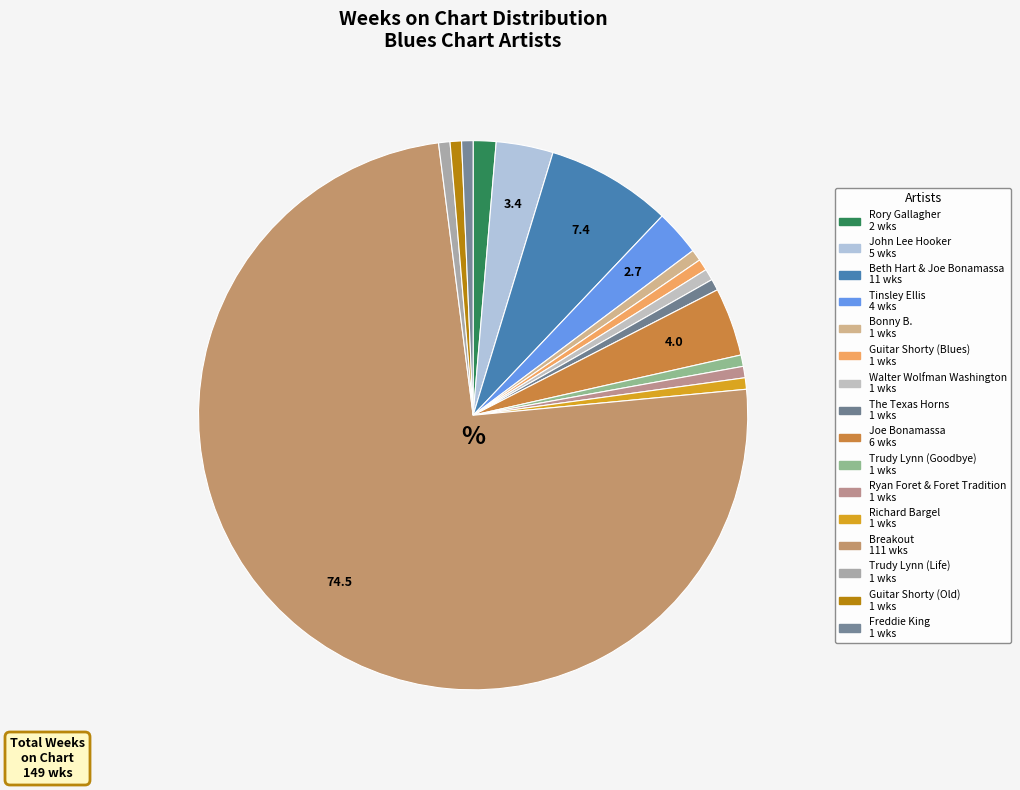

Which category has the biggest portion of the pie?

Breakout